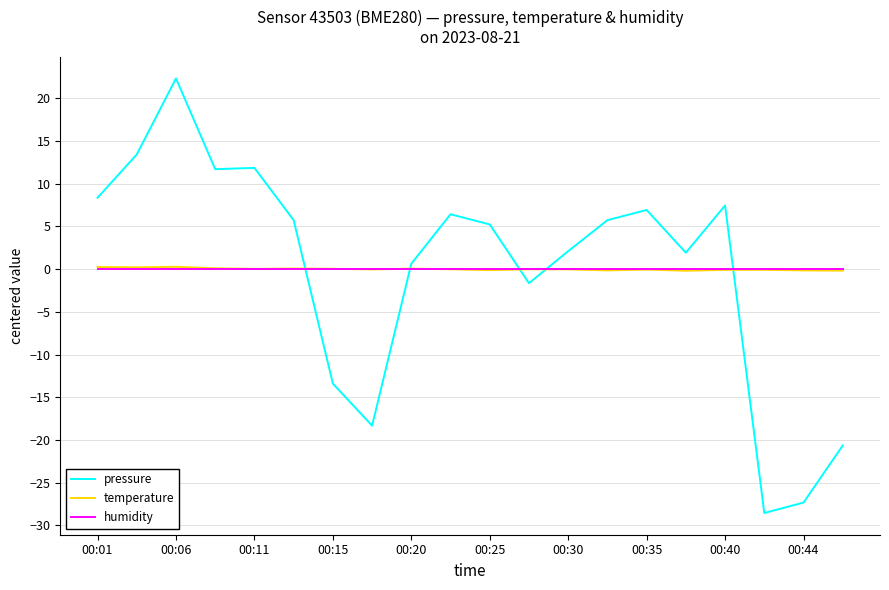

True or false: temperature and pressure cross at least once.

True